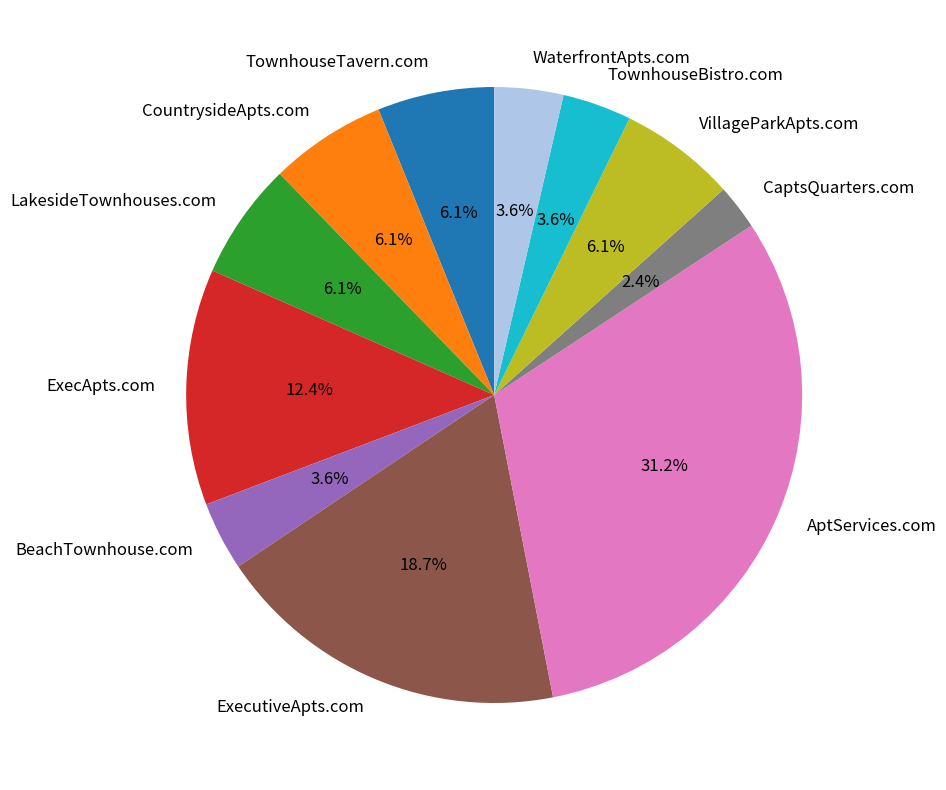

Does LakesideTownhouses.com account for over 50% of the chart?

No